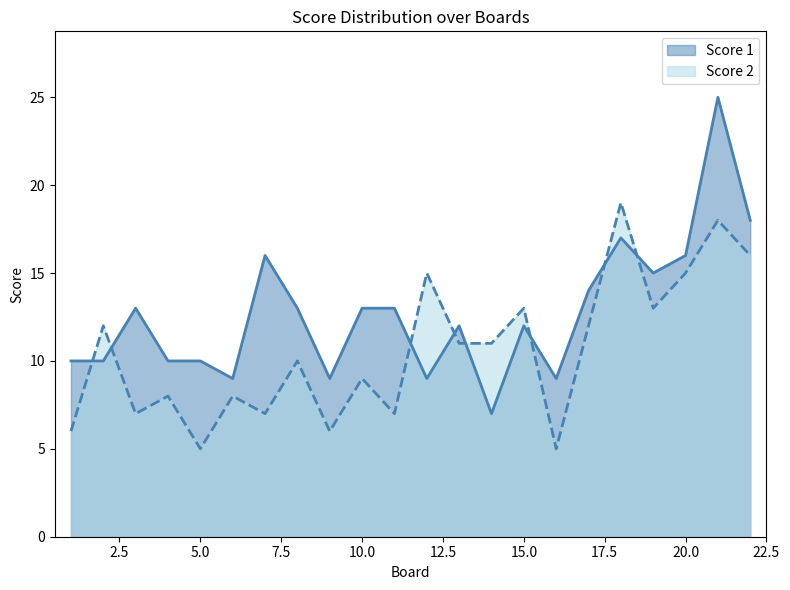

What is the value of the Score 2 point at the 15th from the left?

13